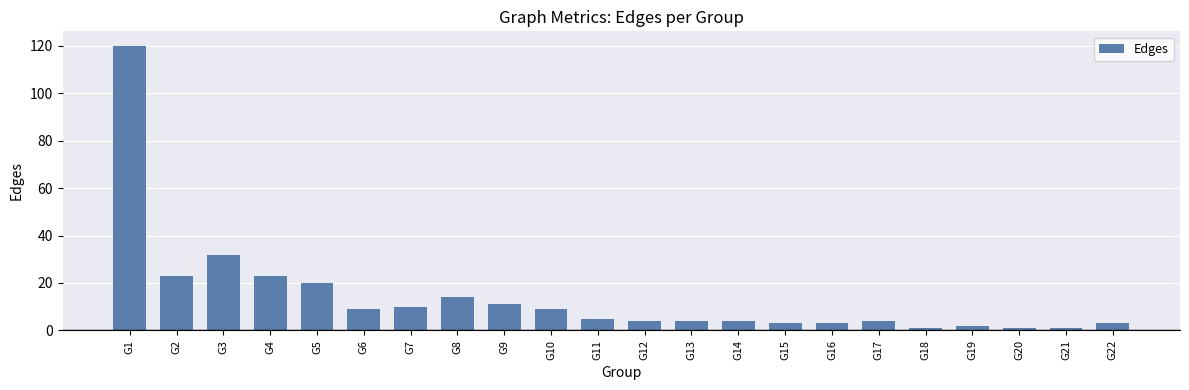

Are the bars horizontal?

No